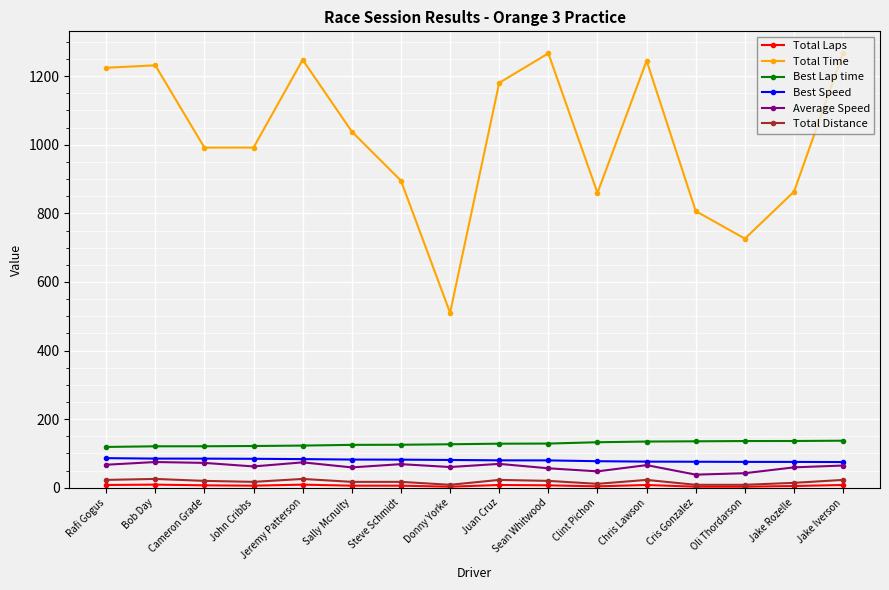

How many data points in Total Distance are above 19?

8